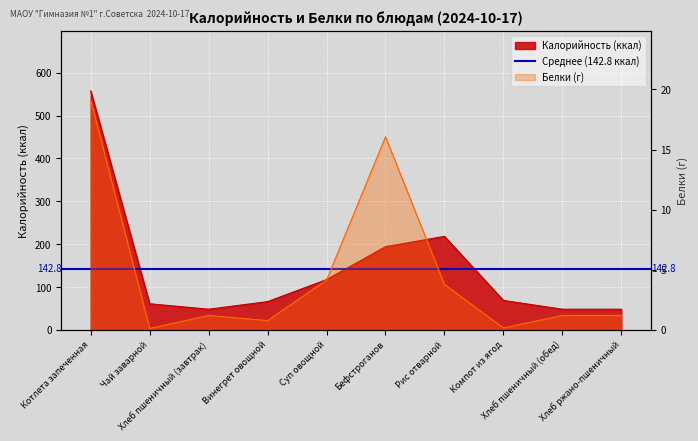

How many data points in Белки are less than 1?

3